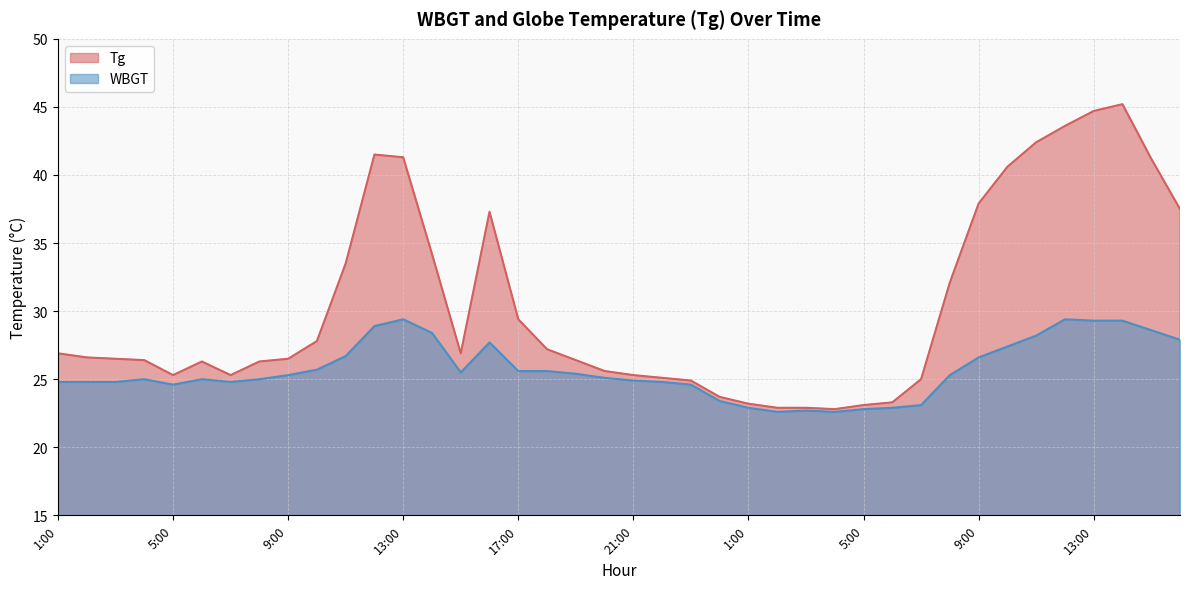

True or false: Tg has more than 2 points higher than both neighbors.

True